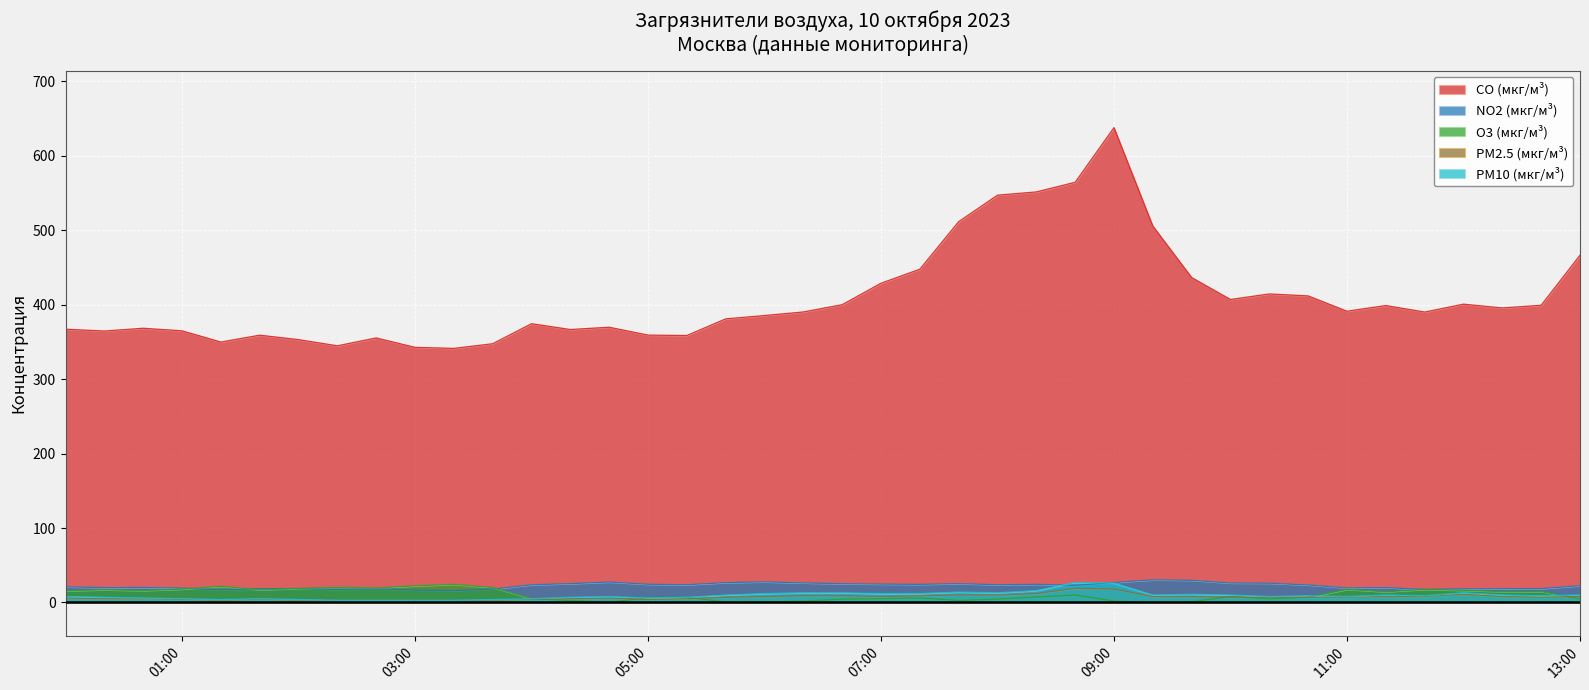

True or false: PM10 (мкг/м³) and CO (мкг/м³) cross at least once.

False